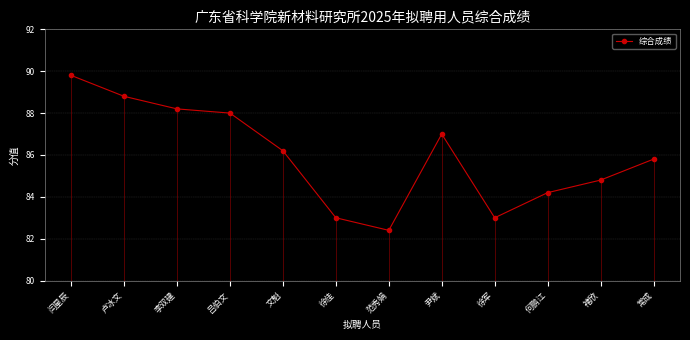

What is the label of the 1st point from the left?

闫星辰